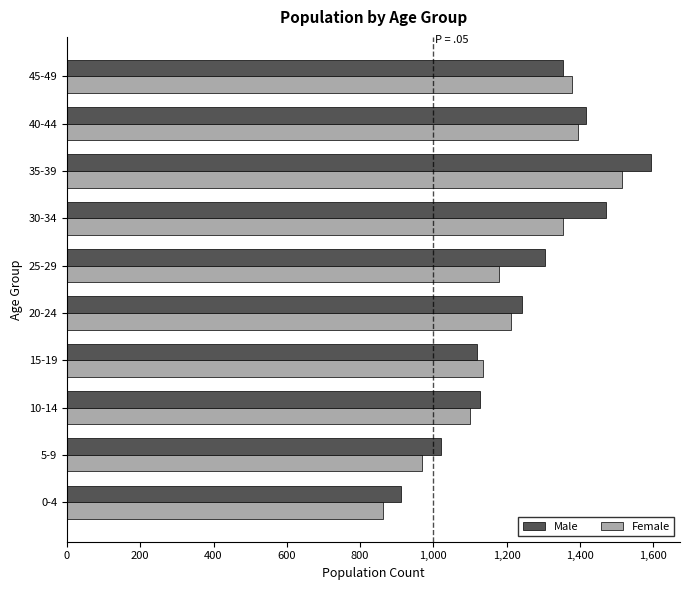

What is the minimum value shown in the chart?

863